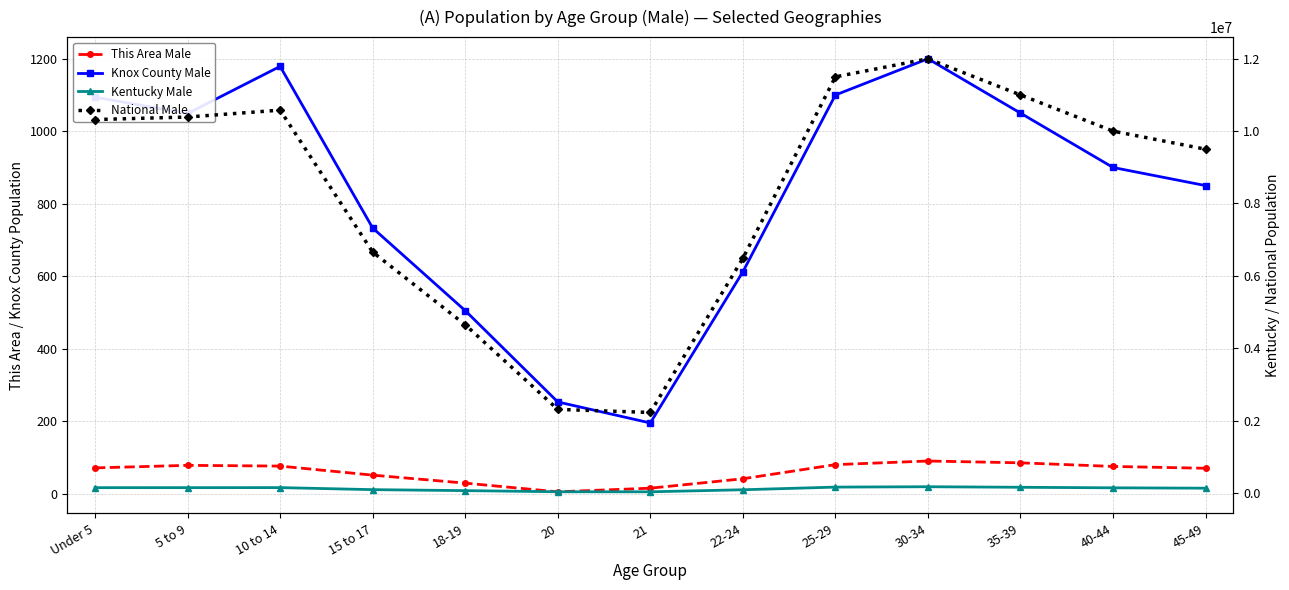

Which has a higher value, 35-39 or 10 to 14?

35-39